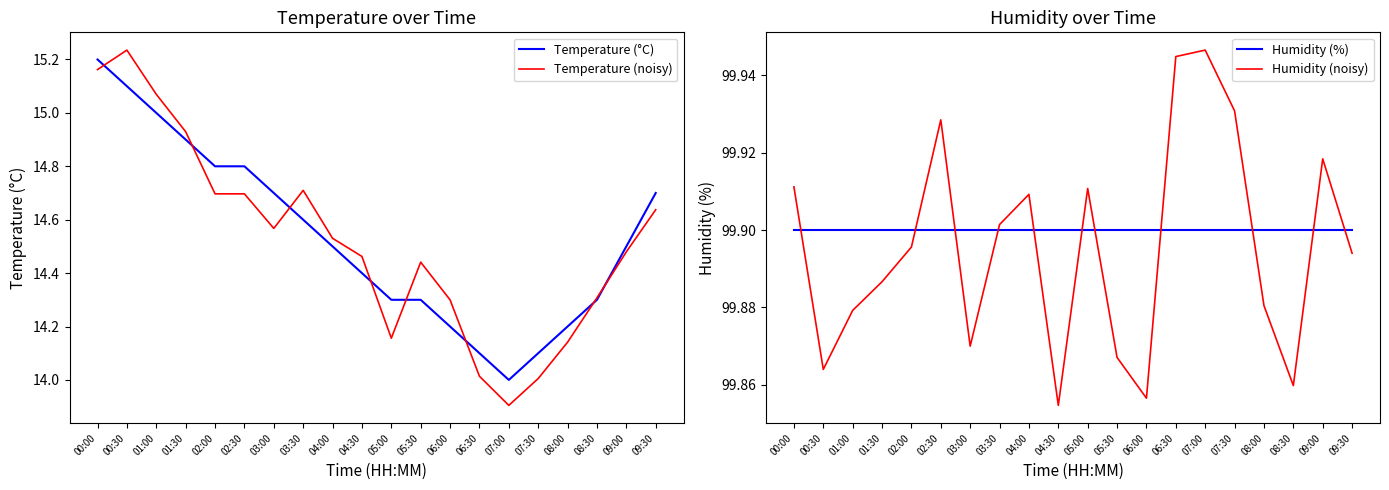

True or false: Humidity (%) has a value of 99.9 at 00:00.

True